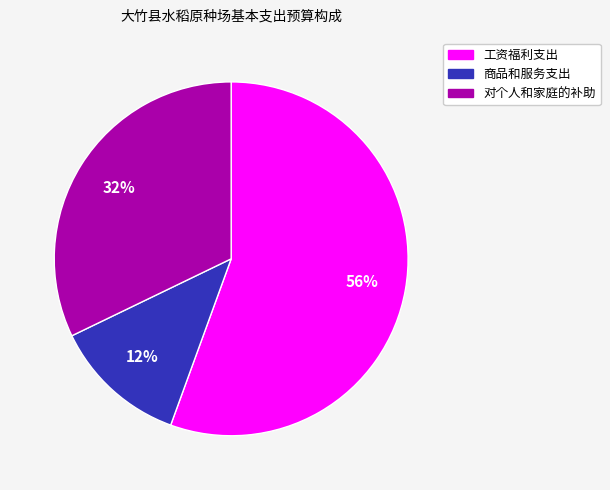

How many segments does this pie chart have?

3